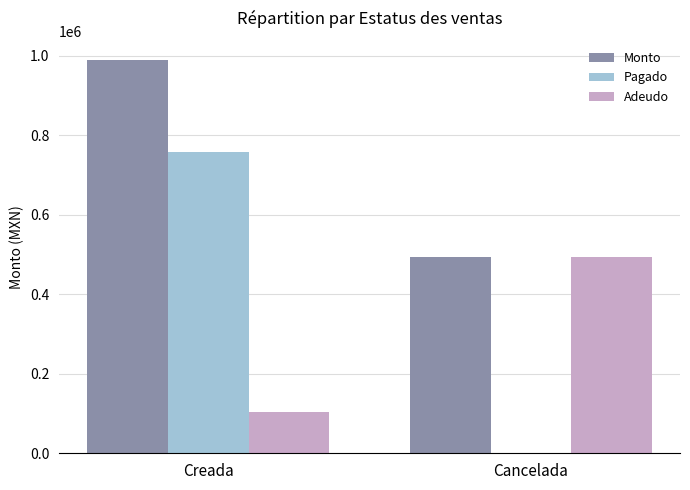

How many positive values does the Pagado series have?

1